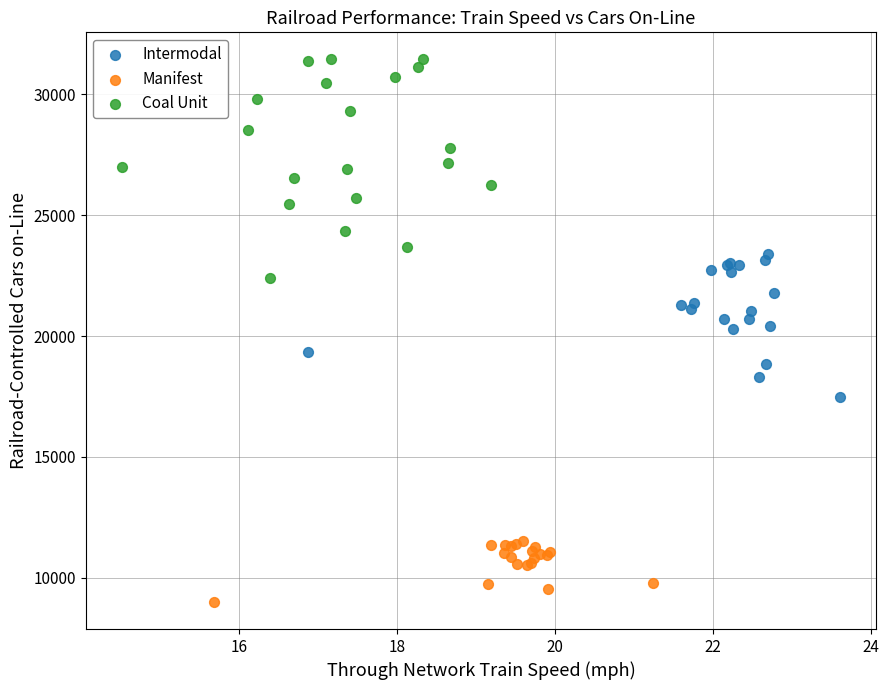

Which series has the largest Y range (max minus min)?

Coal Unit